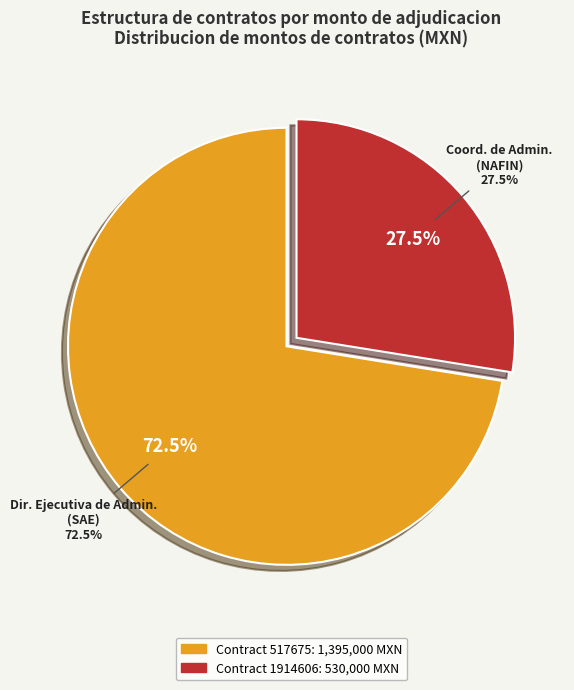

Do SA-006HKA001-N245-2014 and AA-006HIU002-E14-2018 together represent more than half of the pie?

Yes